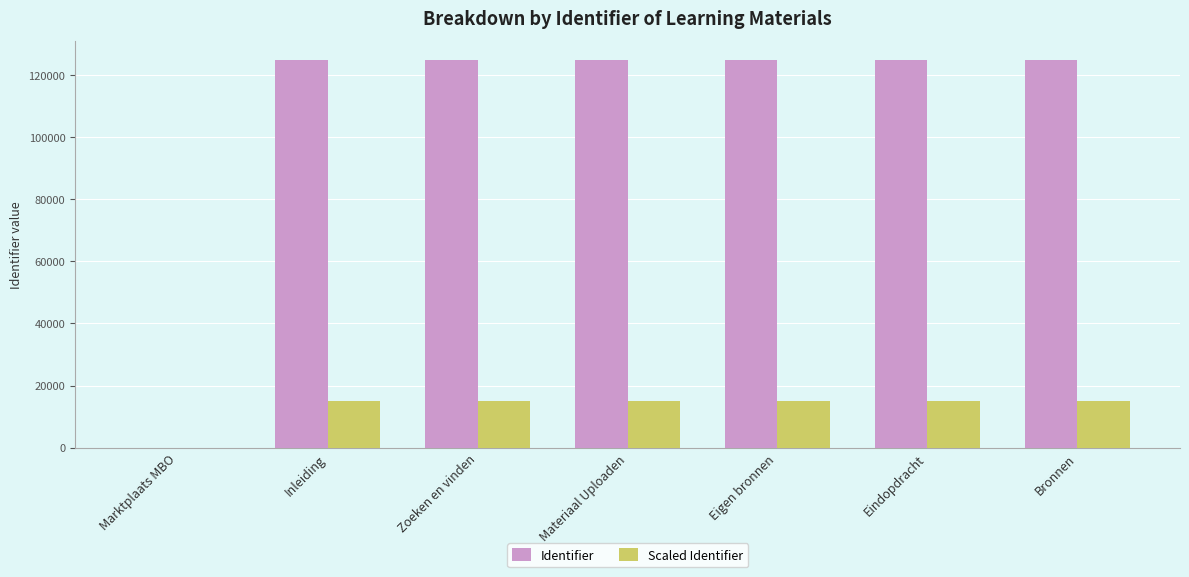

Where is Identifier nearest to the value 62409?

Inleiding